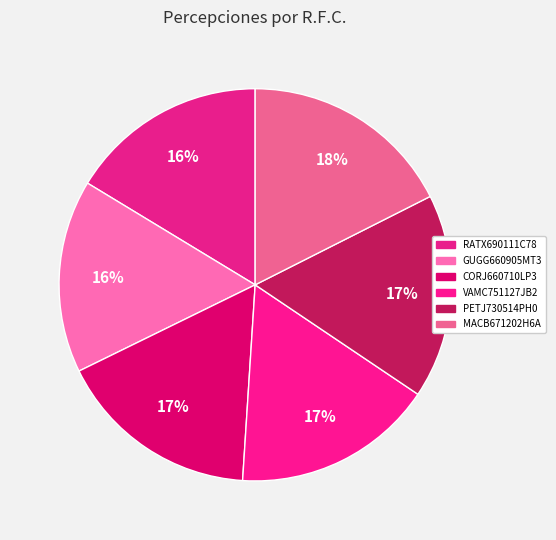

How many slices are in this pie chart?

6